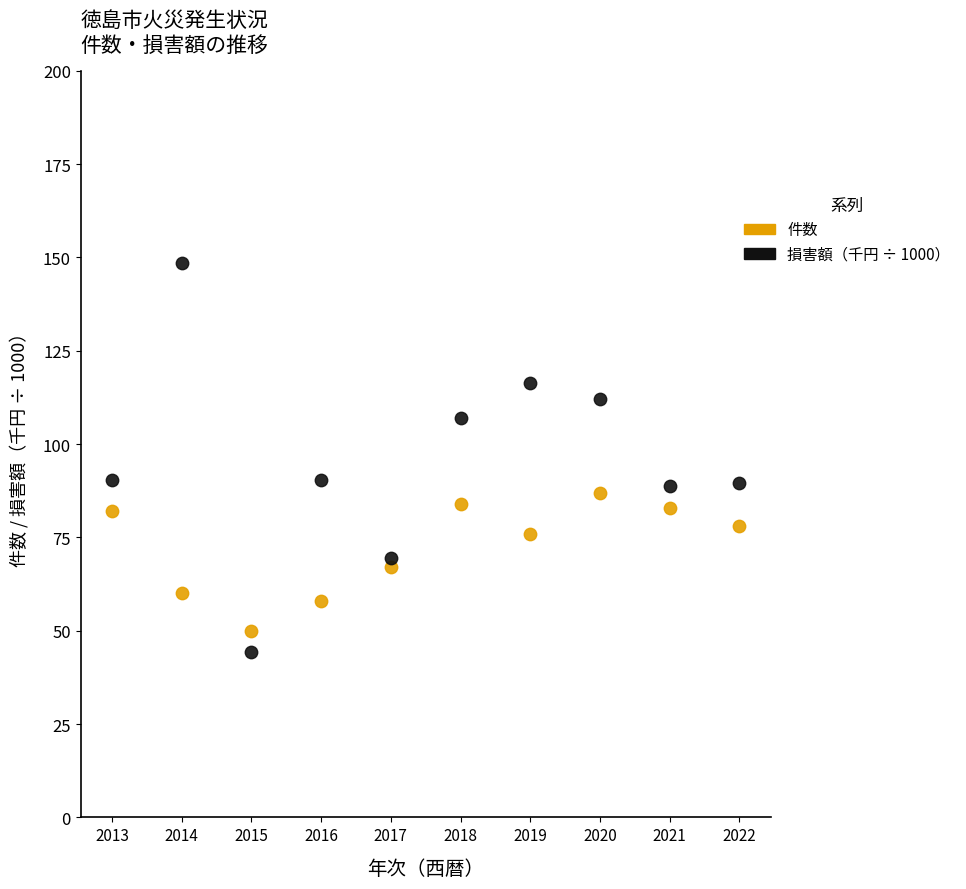

Across all data points, what is the range of Y values (max minus min)?

104.2